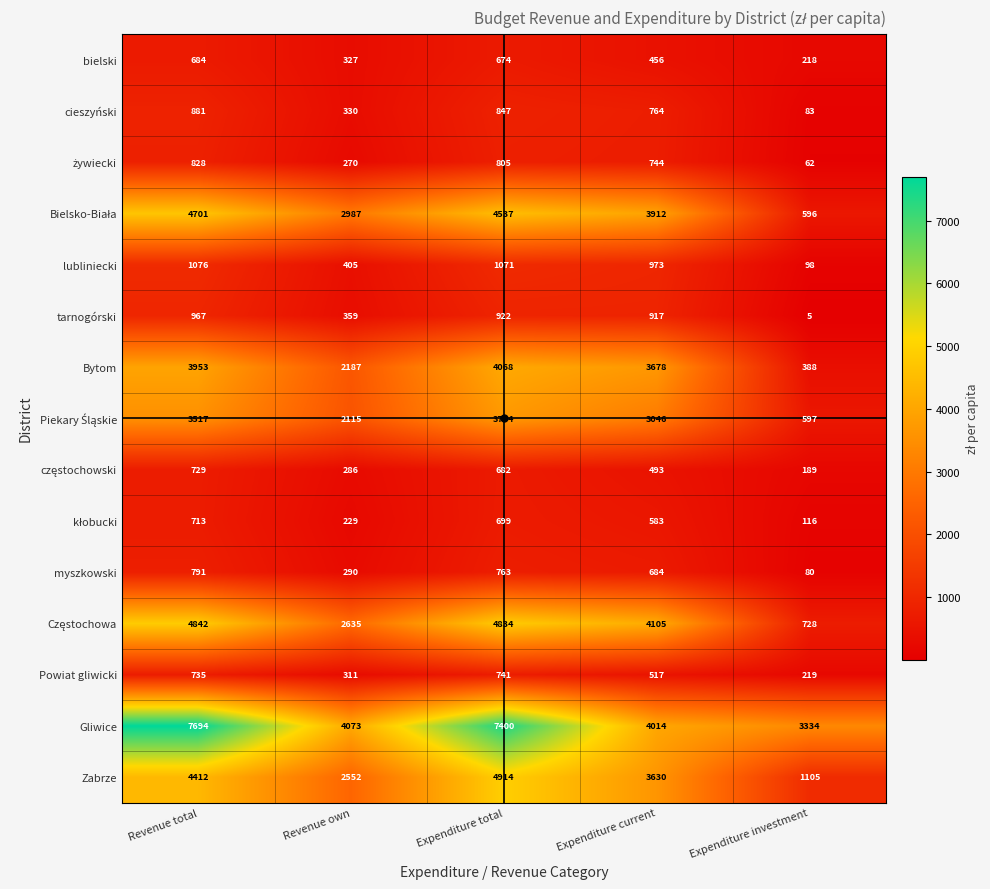

What is the total value across all series at Expenditure total?

36661